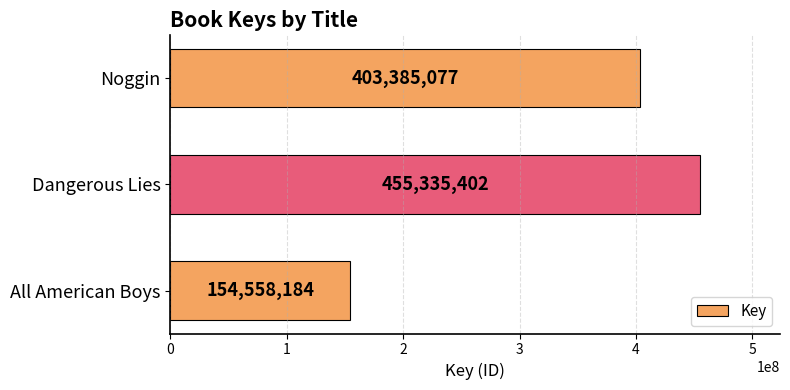

True or false: the data shows 247614010 at All American Boys.

False